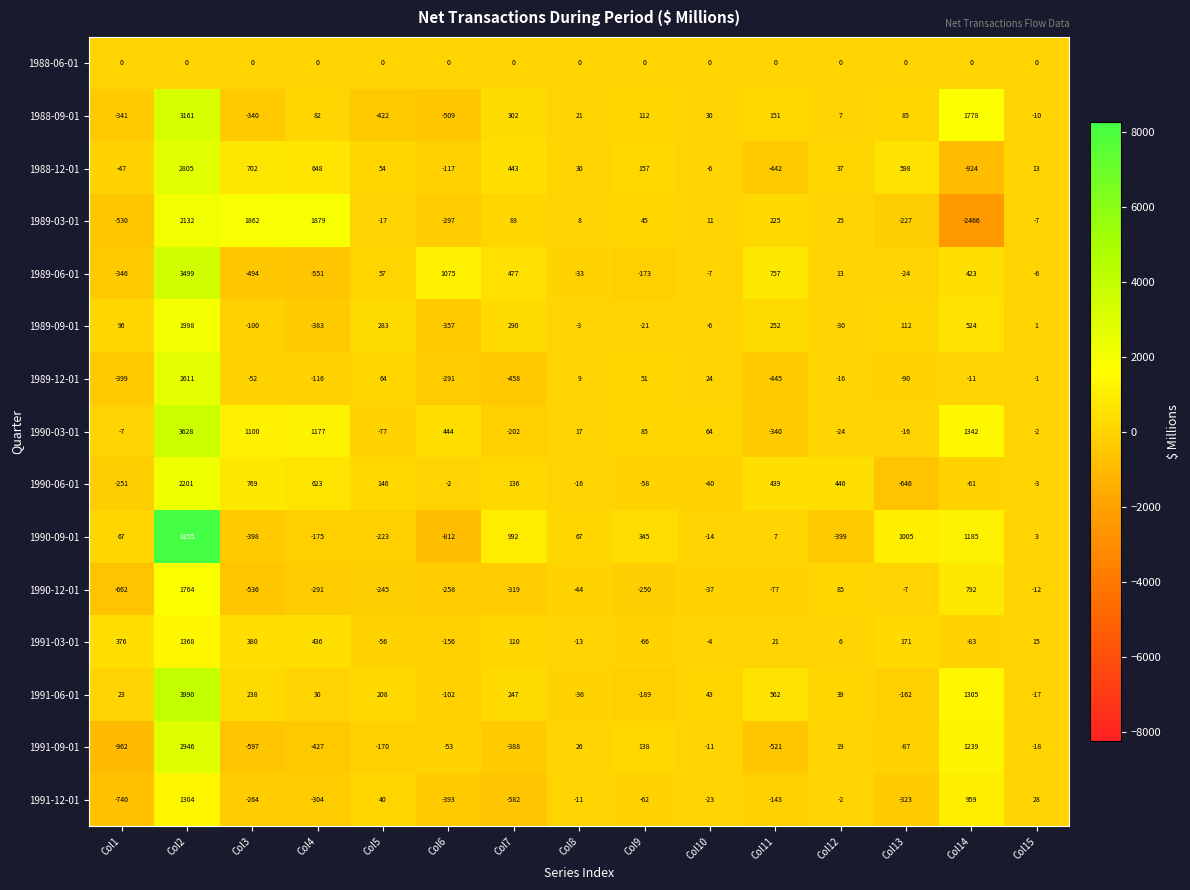

Read the 1991-06-01 value at Col6, to the nearest 10.

-100